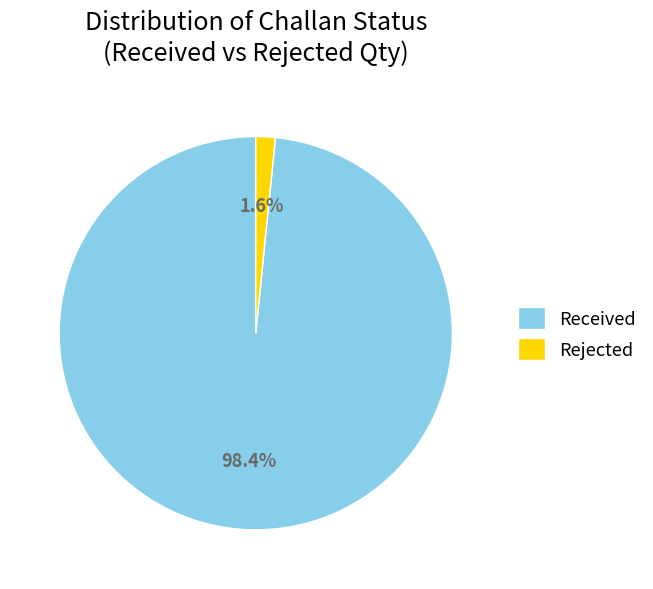

Is there any slice that represents more than half of the pie?

Yes